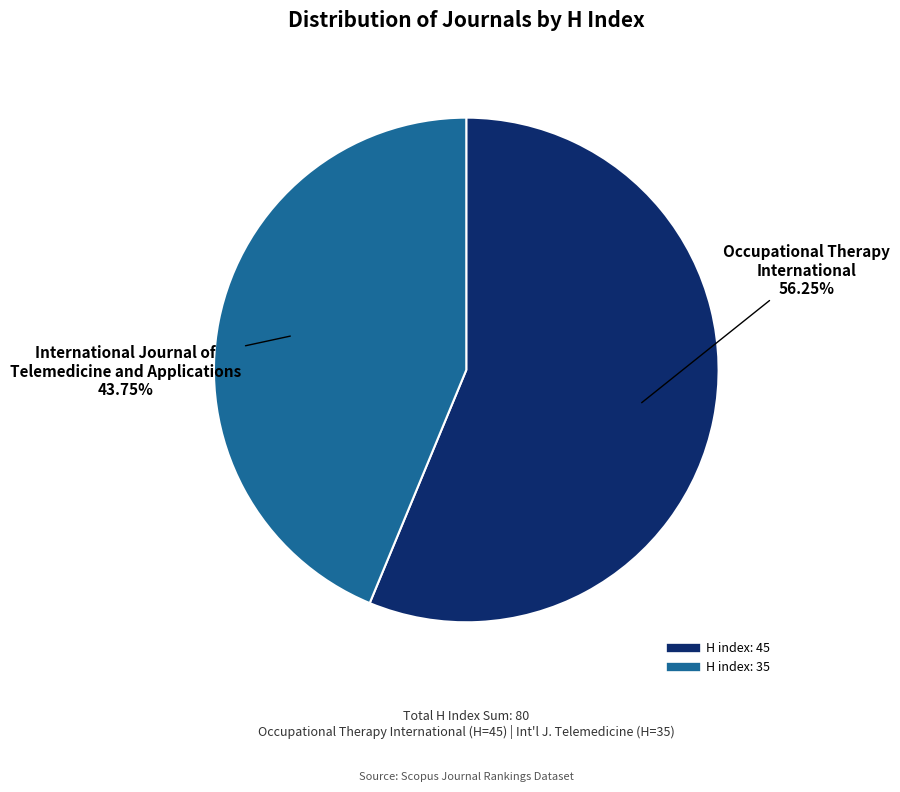

Is there a majority slice in this chart?

Yes